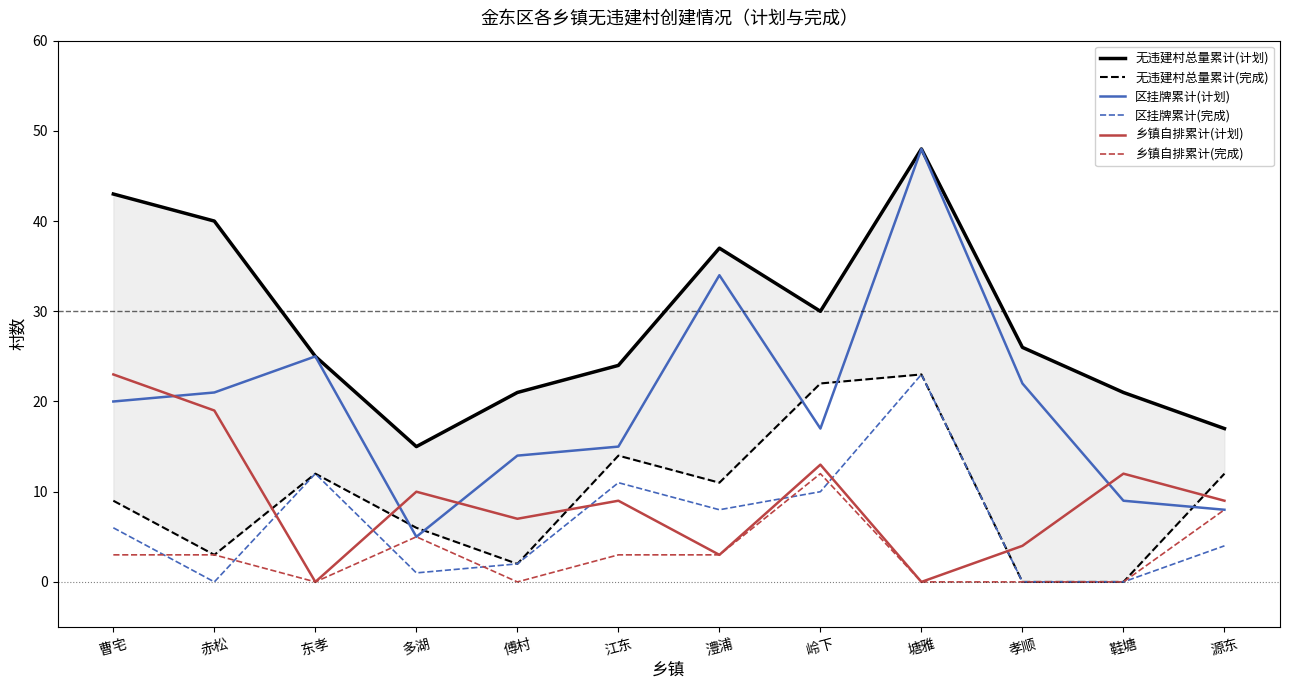

At which category does 区挂牌累计(计划) reach its first local valley?

多湖